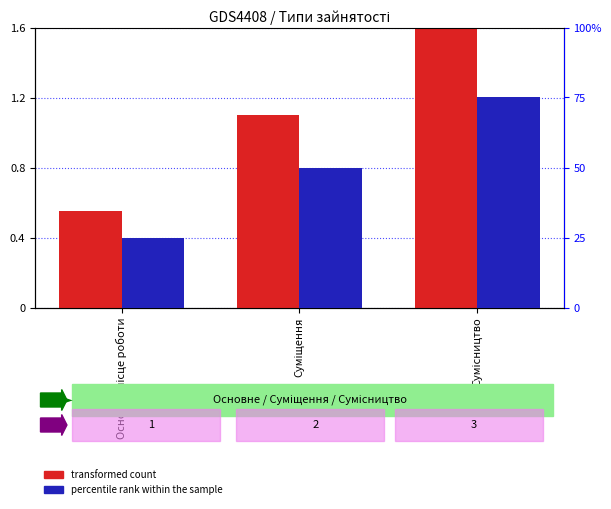

What is the smallest value displayed?

0.6